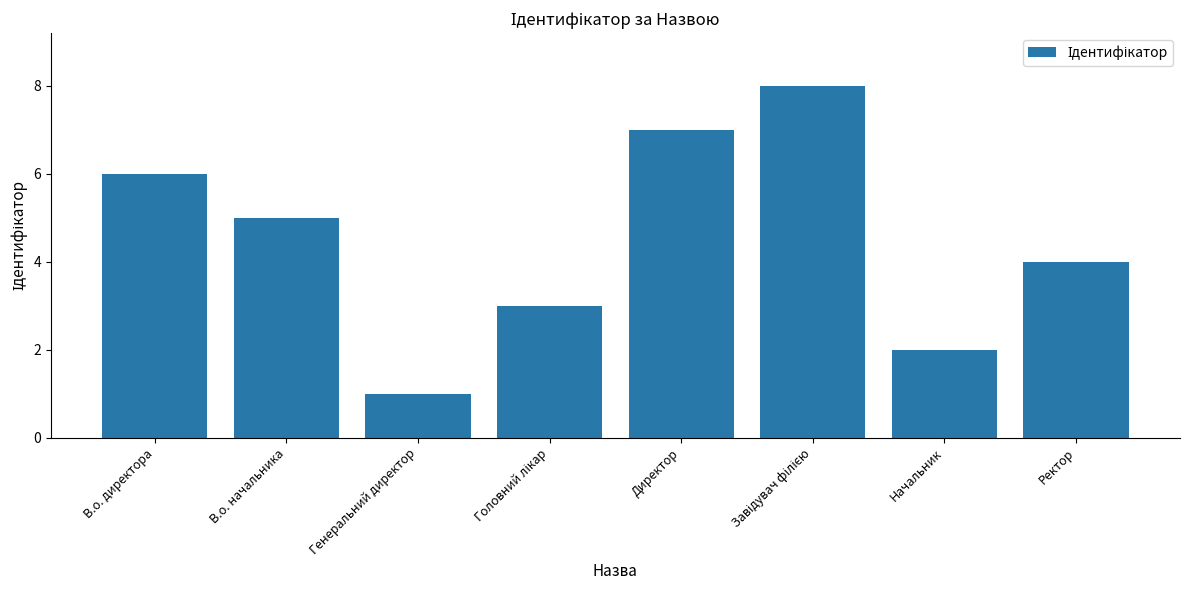

The value at В.о. начальника is 5. True or false?

True